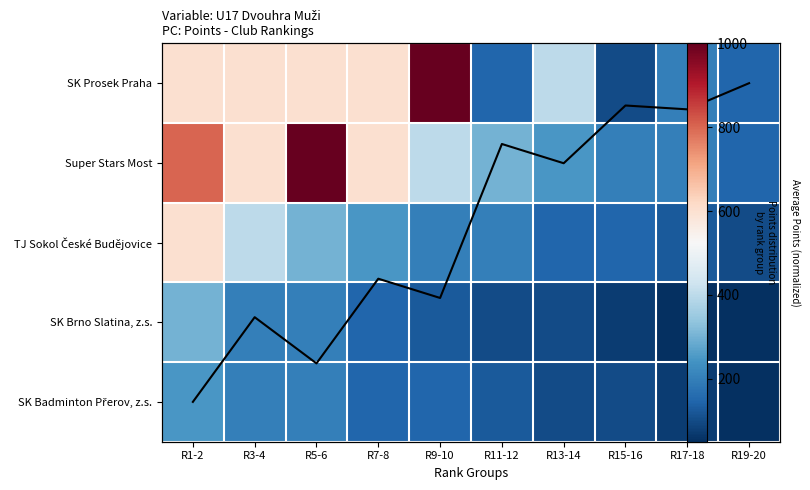

How many values in the SK Badminton Přerov, z.s. series are below 150?

5